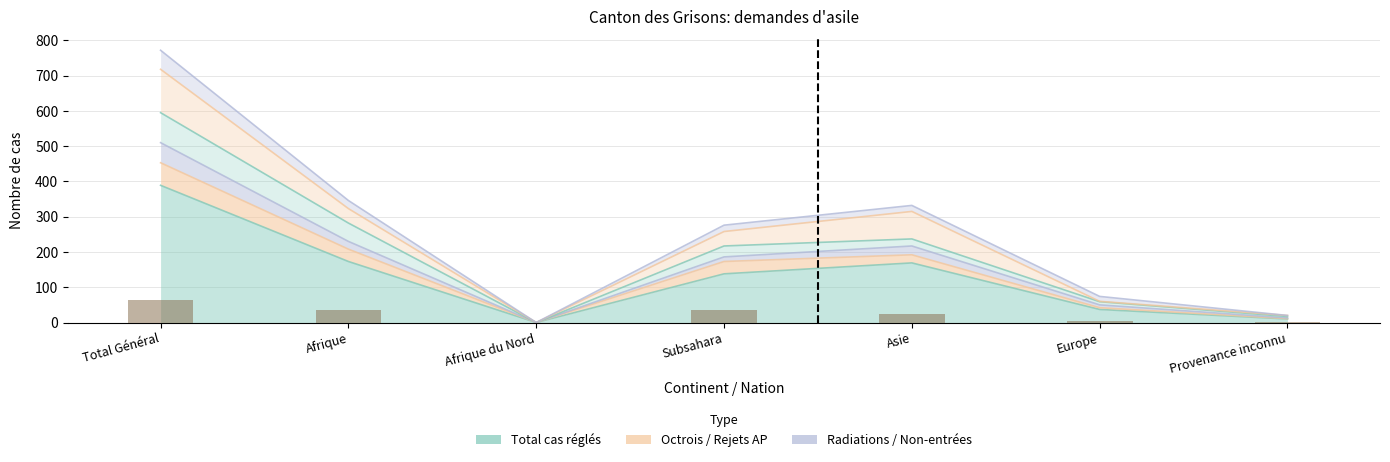

What is the label of the 6th bar from the right?

Afrique